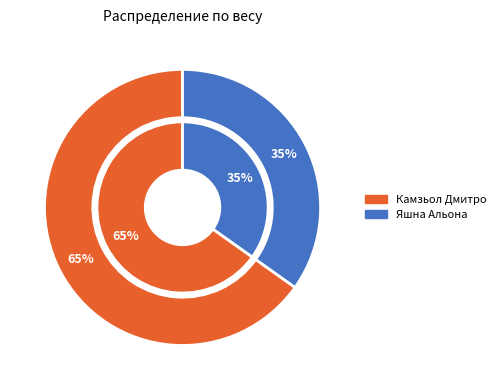

True or false: Яшна Альона accounts for 35% of the total.

True